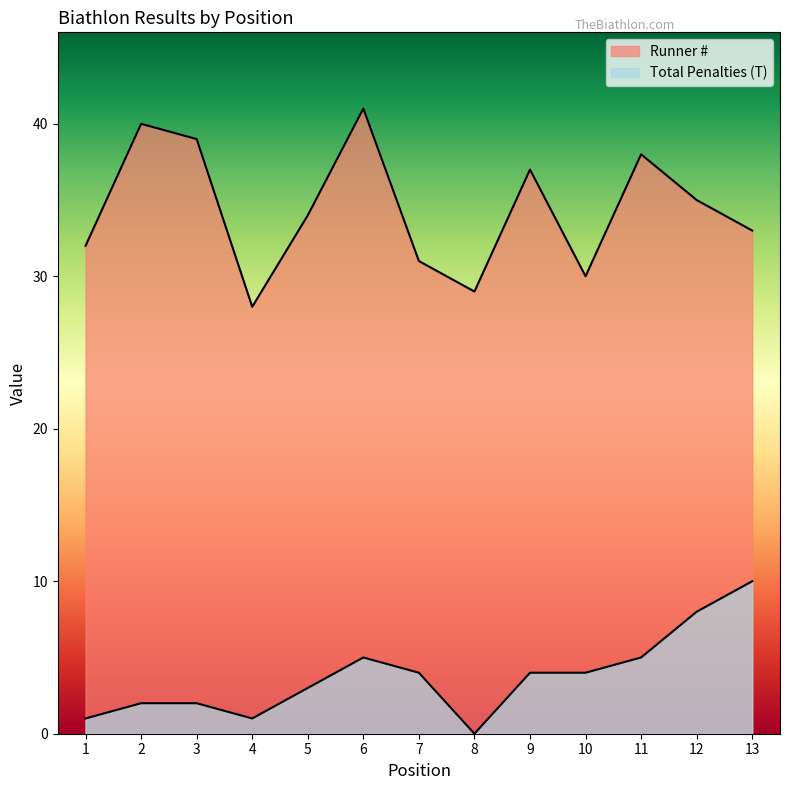

Where is the first local maximum for Total Penalties (T)?

6